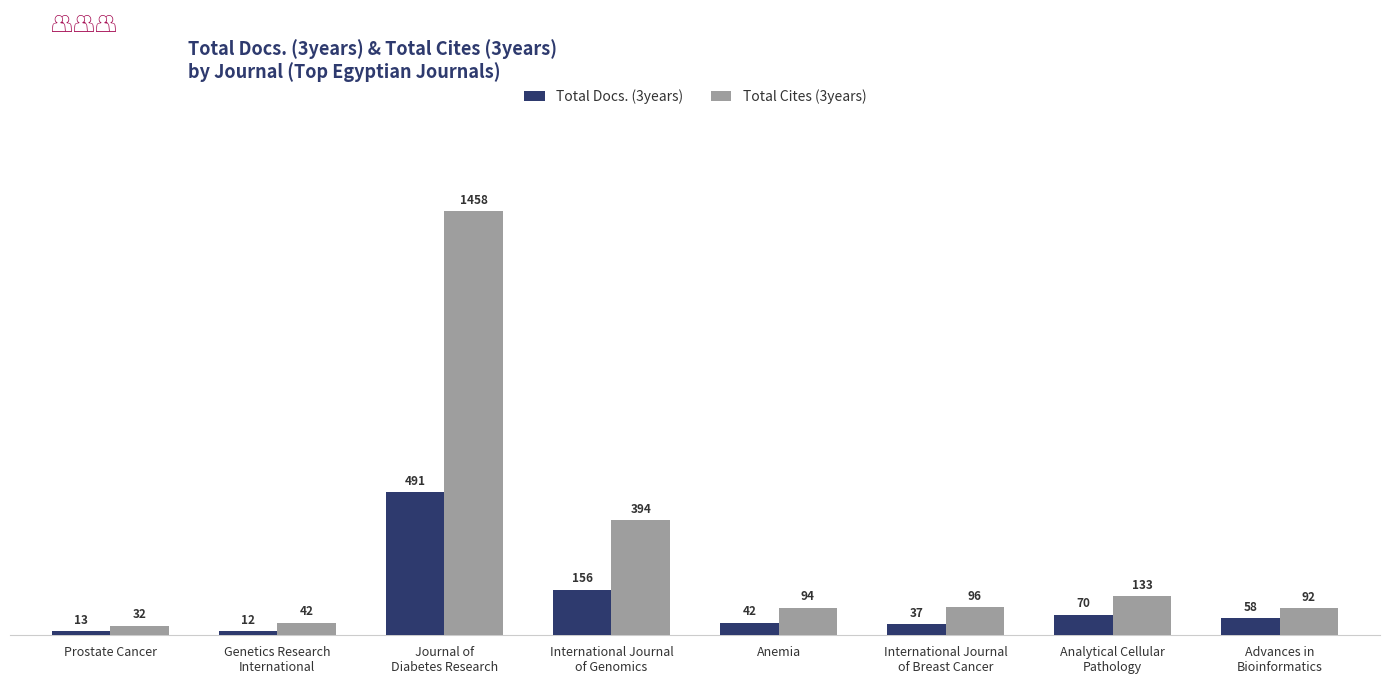

Does the chart contain any negative values?

No